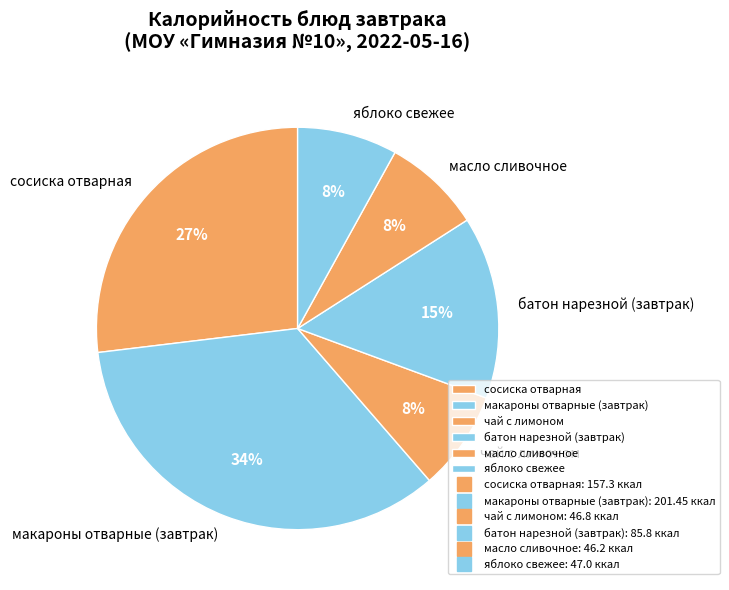

To the nearest percent, what percentage of the pie is макароны отварные (завтрак)?

34%